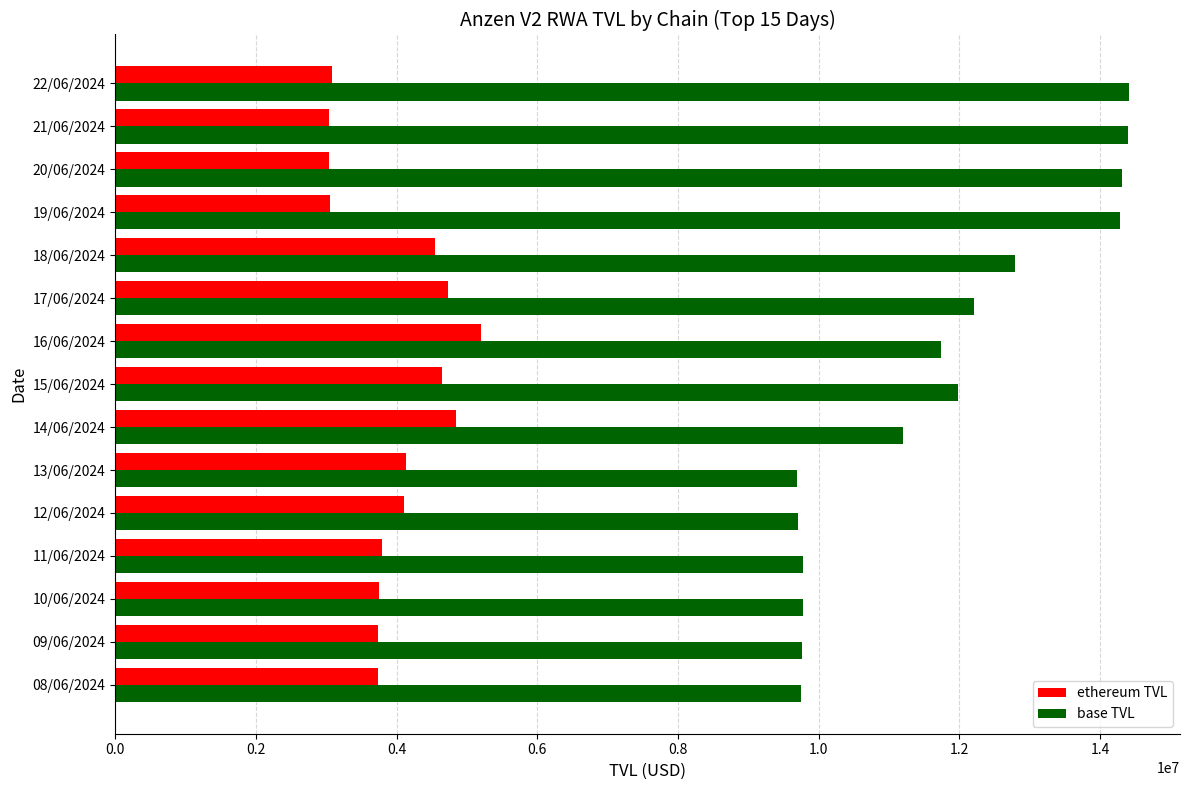

The value of base TVL at 19/06/2024 is 23717784.8. True or false?

False